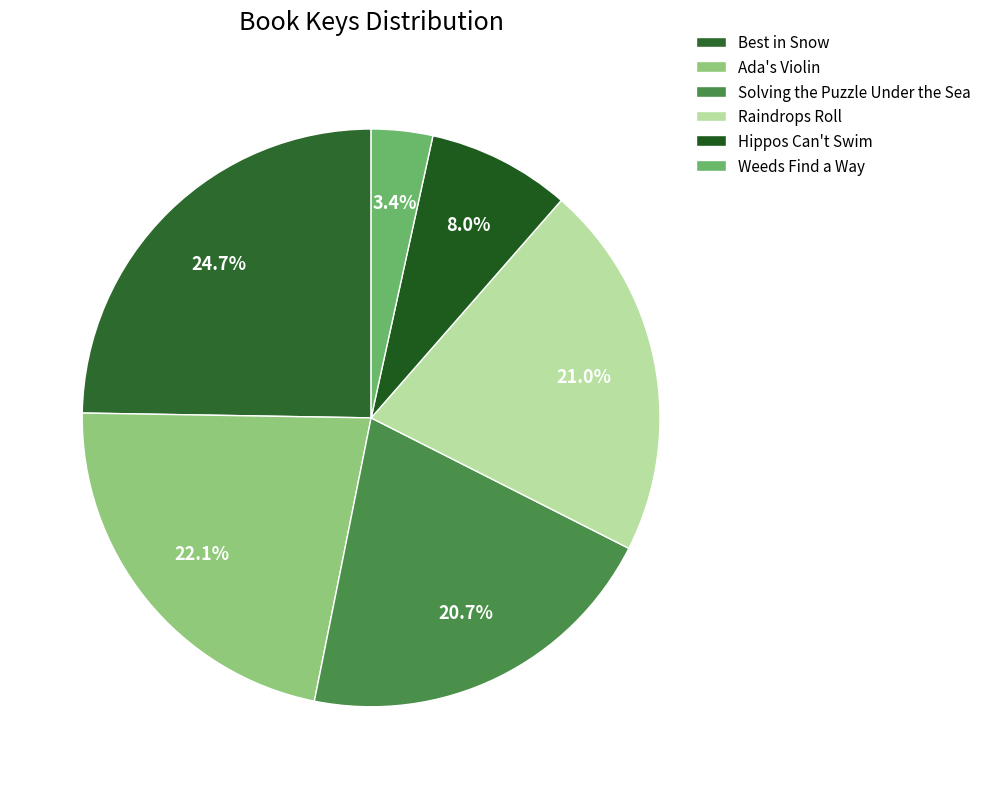

Does Solving the Puzzle Under the Sea represent more than half of the total?

No